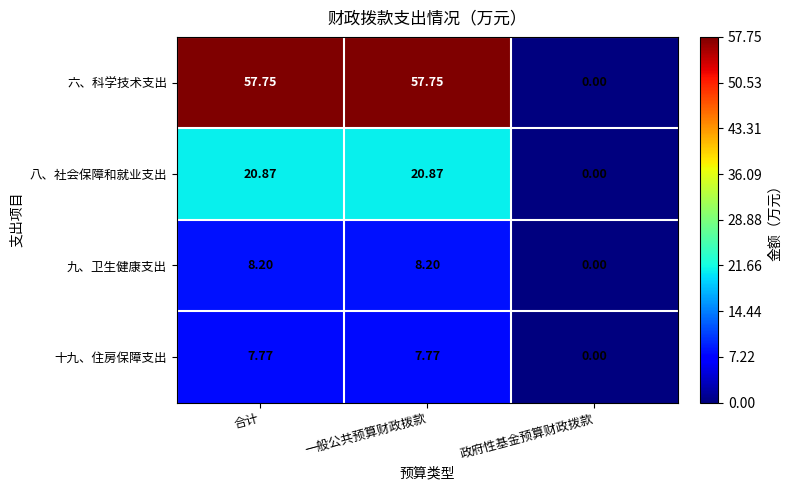

Which series has the largest total across all categories?

六、科学技术支出